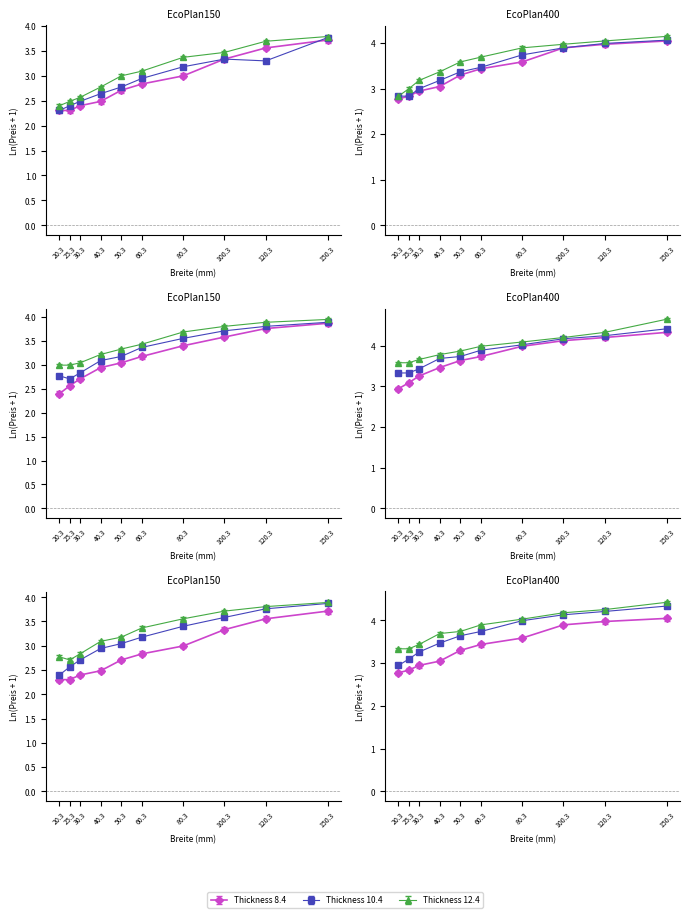

What is the difference between the maximum and minimum values in the Thickness 12.4 series?

1.4